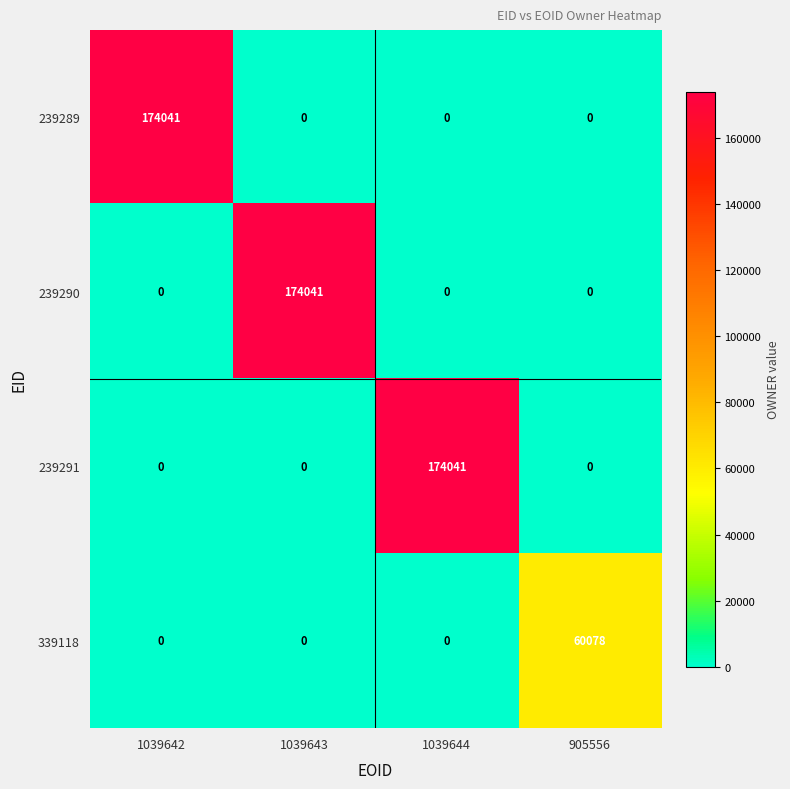

Is it true that 239289 equals 0 at 1039644?

True